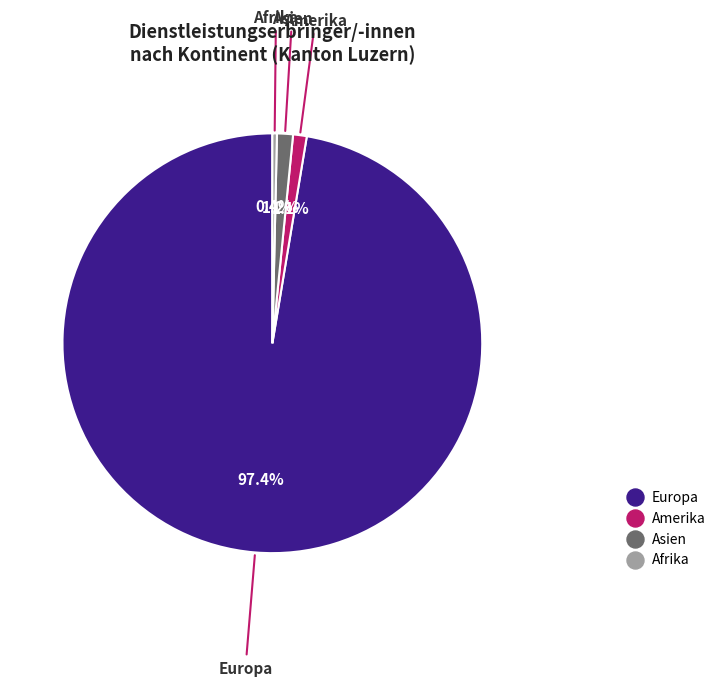

Count the number of slices in the pie.

4